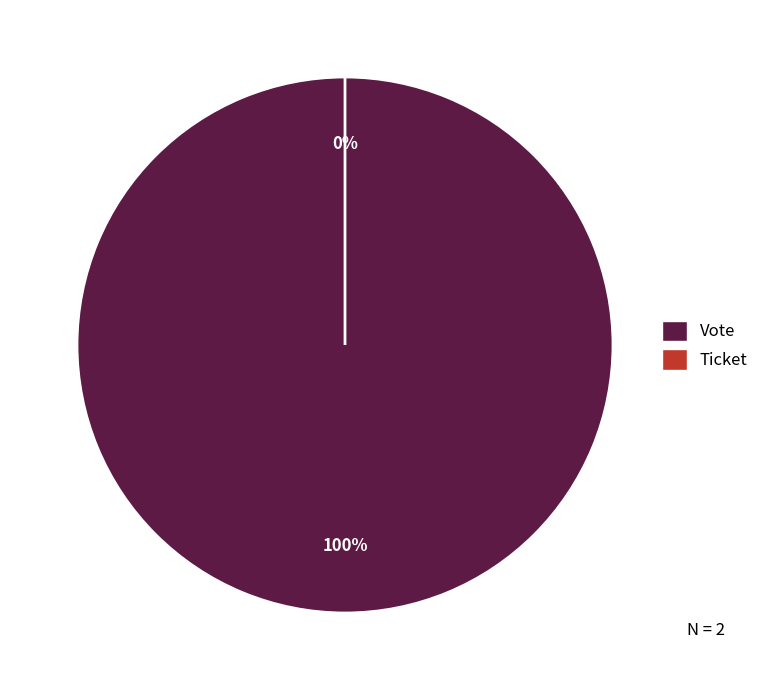

How many segments does this pie chart have?

2